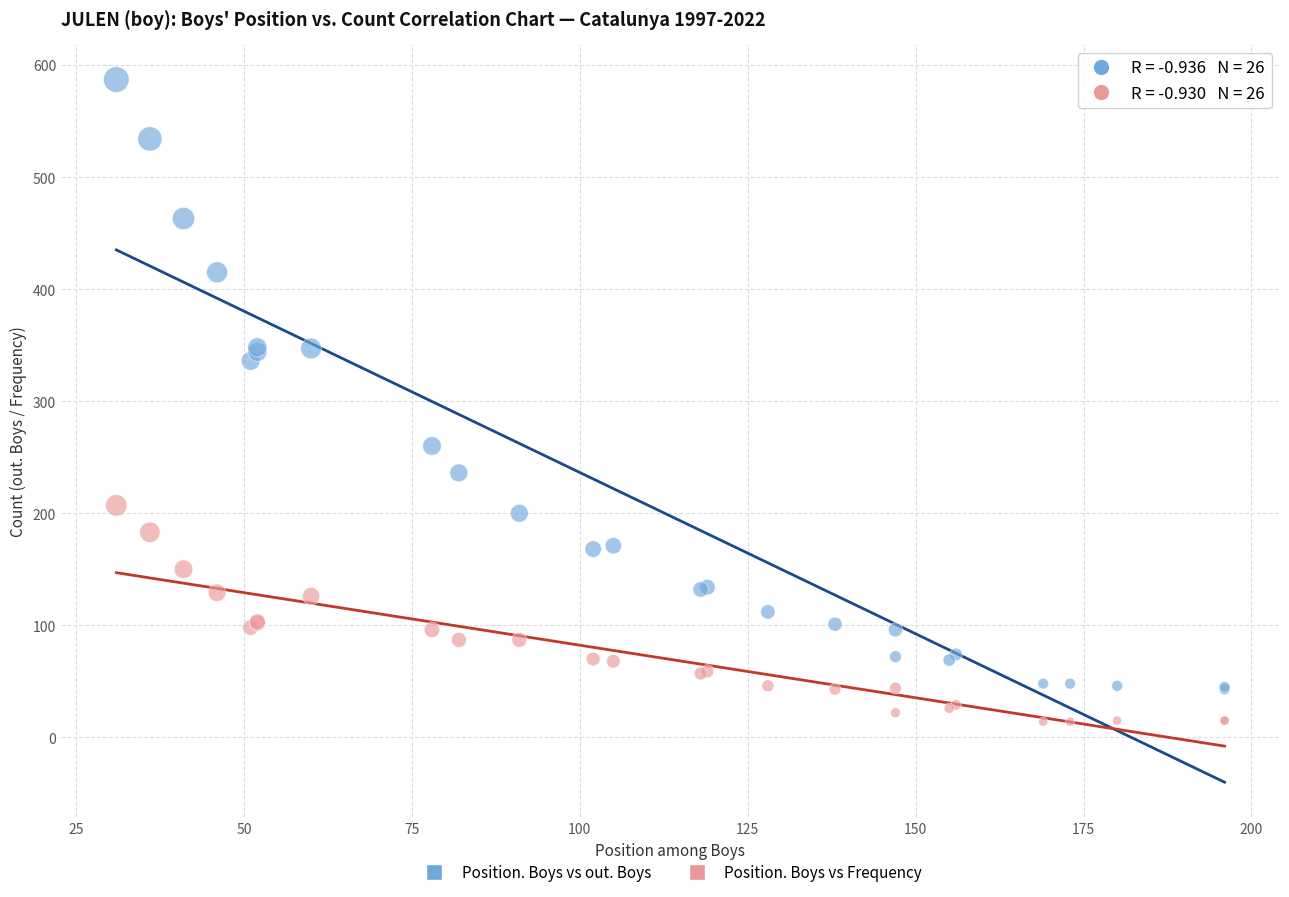

Which series has the widest spread of Y values?

Position. Boys vs out. Boys